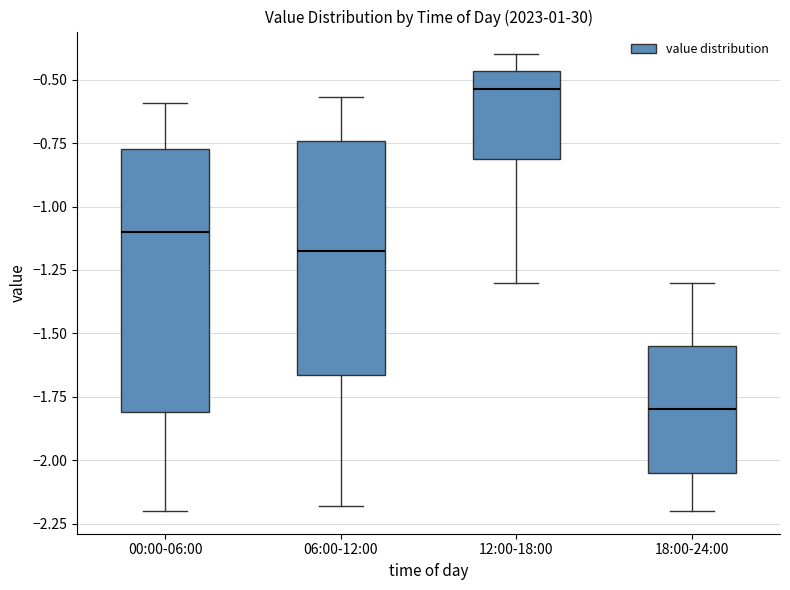

Which box's median line is the highest?

12:00-18:00